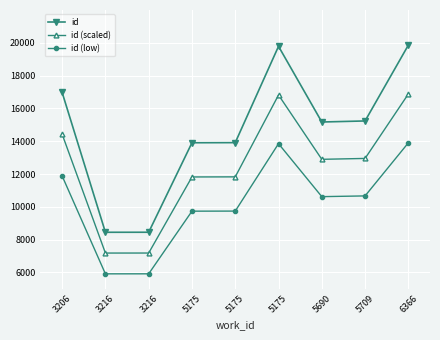

How many values in the id series are below 15171?

4